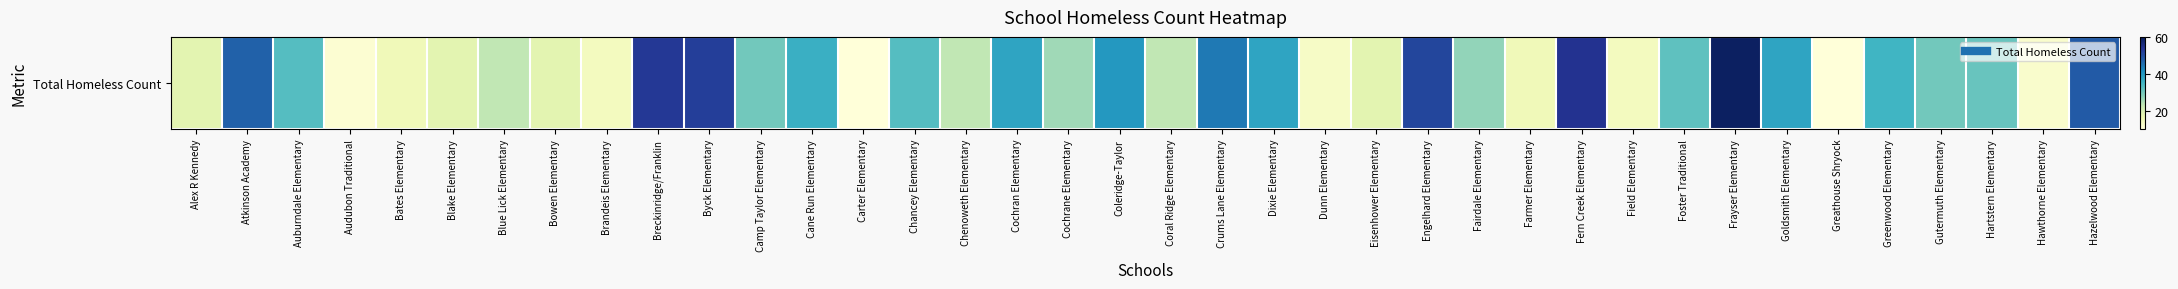

True or false: the data shows 33 at Auburndale Elementary.

True